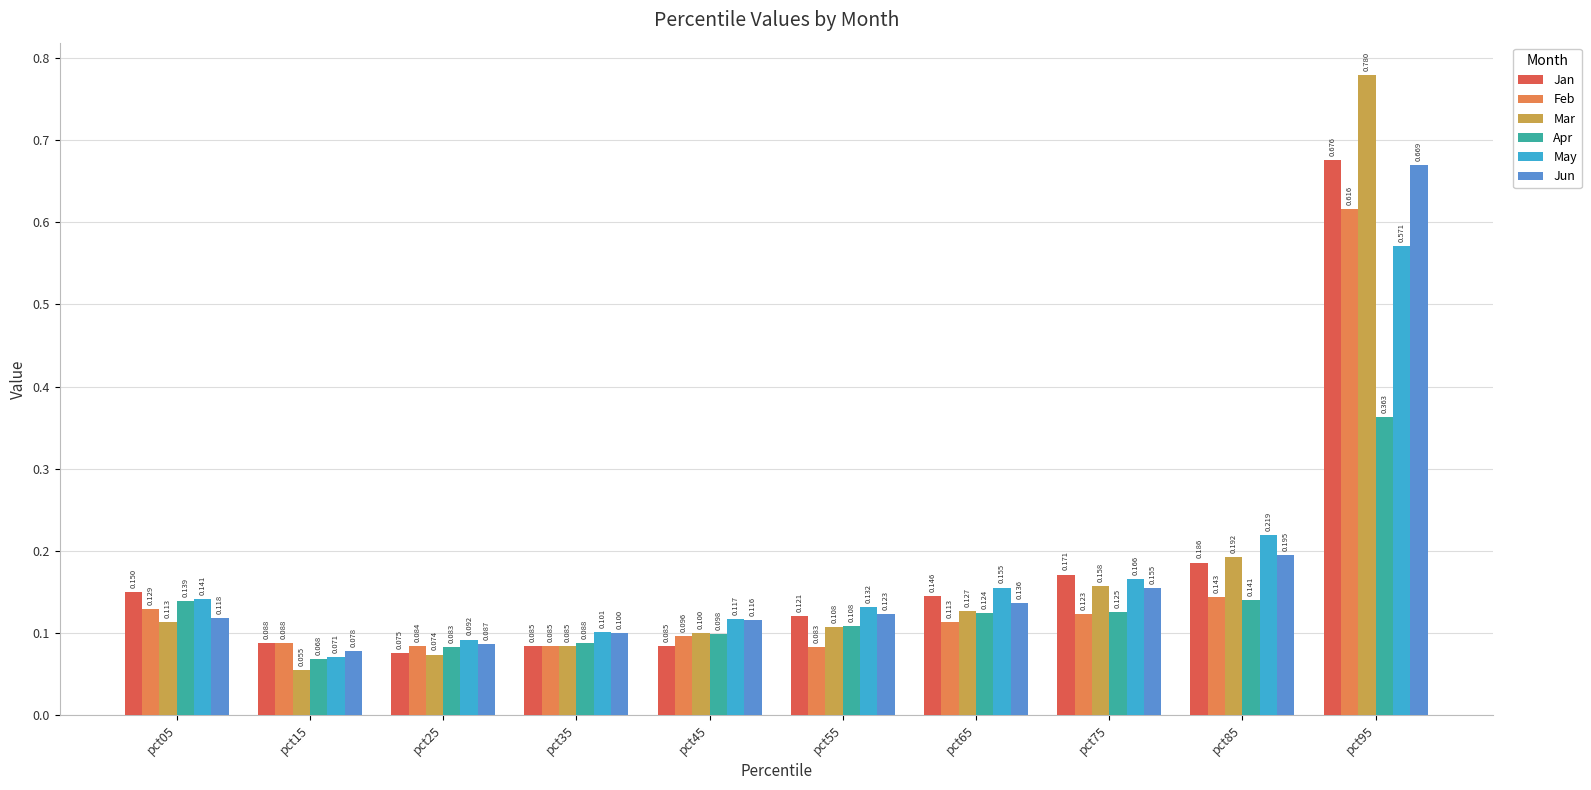

At how many categories does at least one series exceed 0?

10